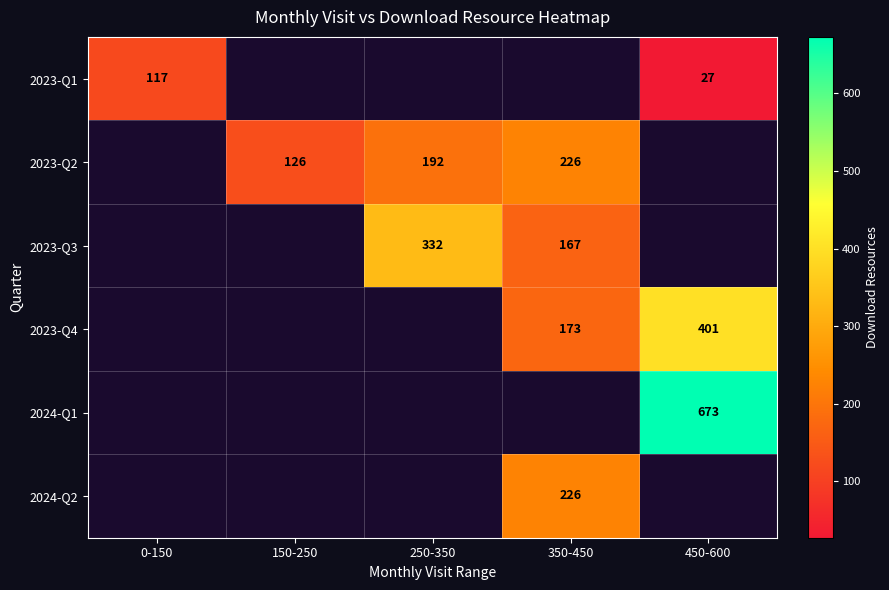

What is the minimum value shown in the chart?

27.0